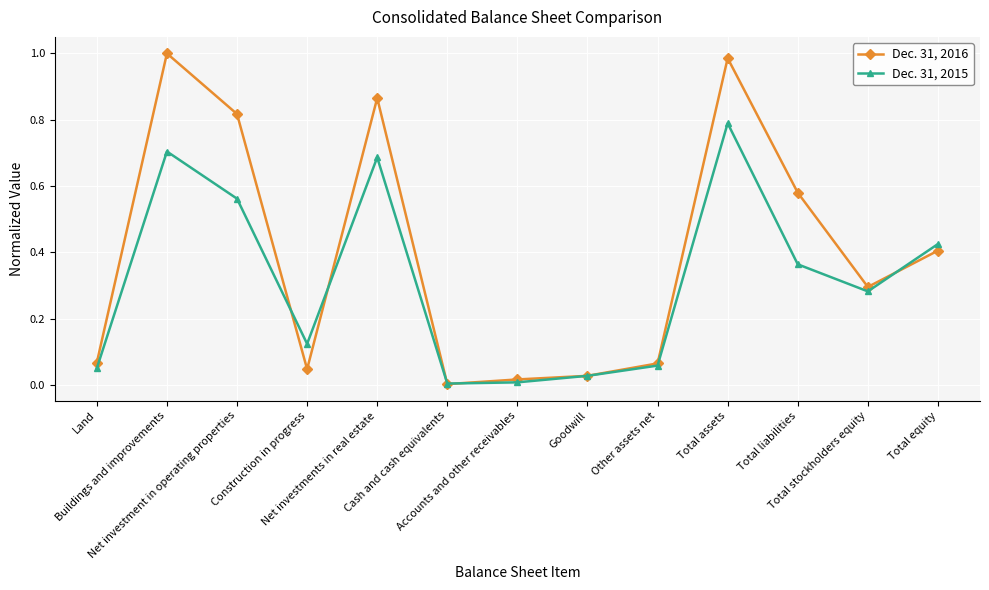

List the series in order of their overall mean, highest first.

Dec. 31, 2016, Dec. 31, 2015